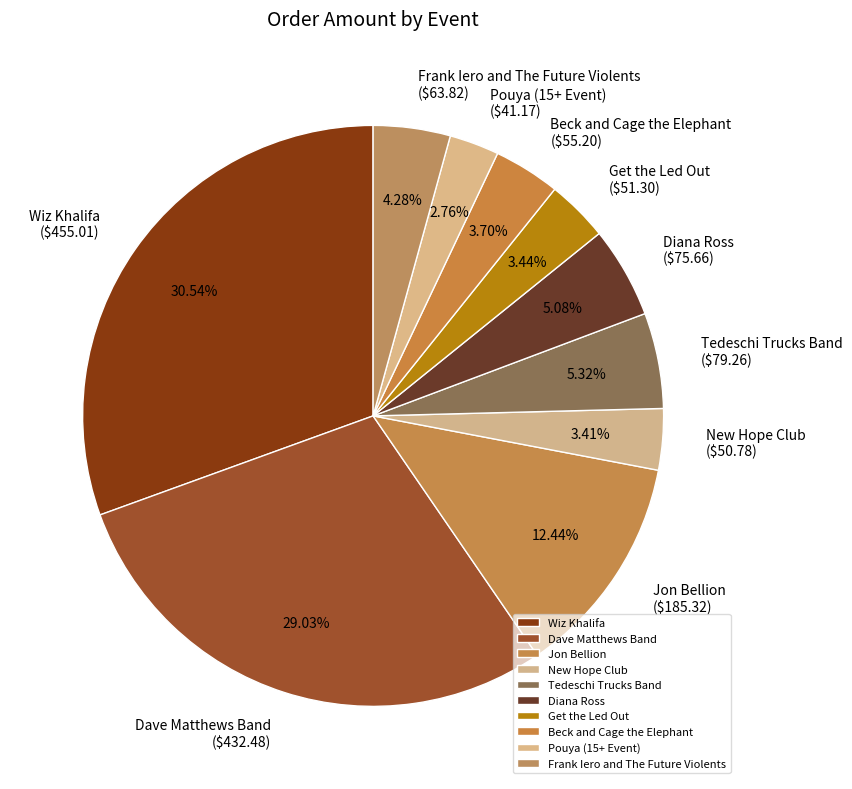

Combined, do Get the Led Out and Pouya (15+ Event) account for over 50%?

No